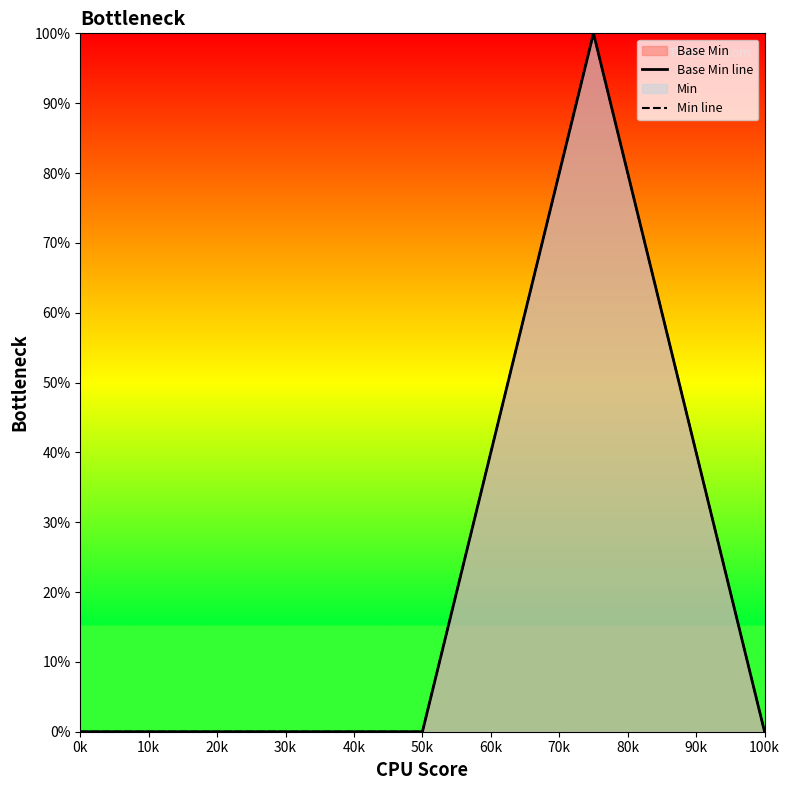

What is the sum of all Min line values?

100